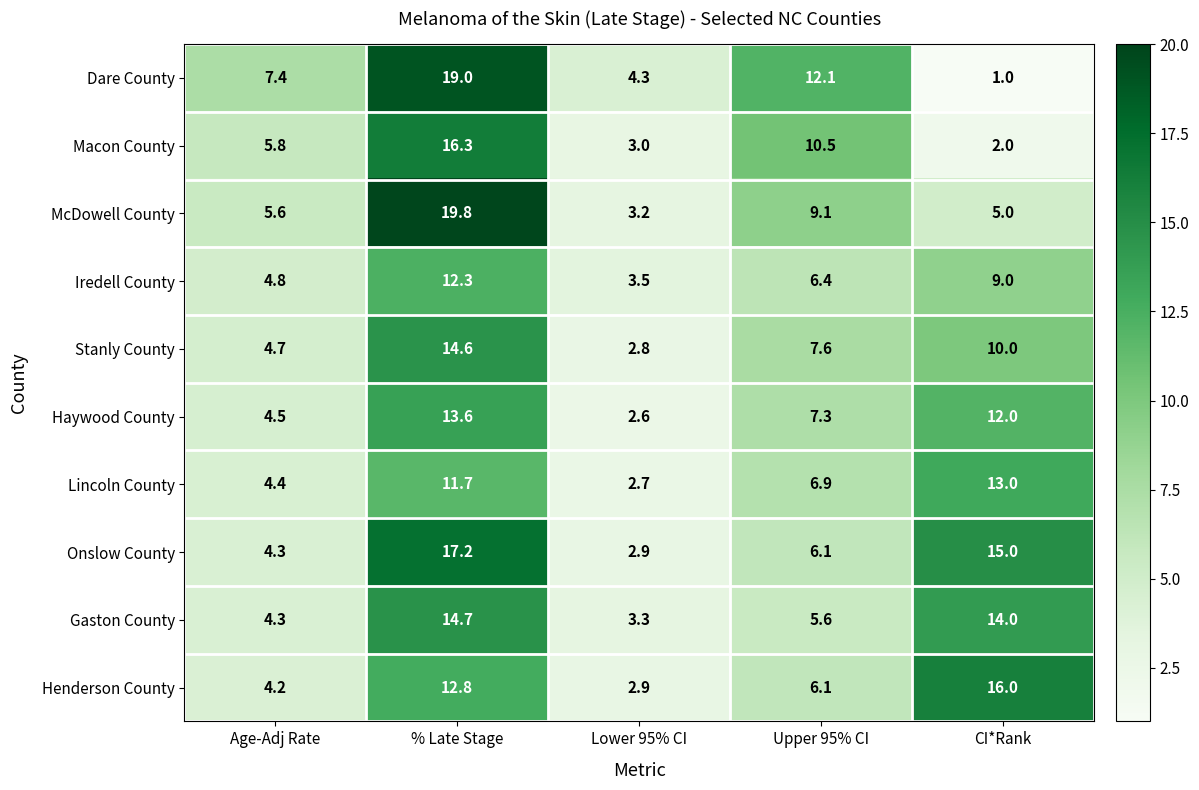

What is the sum of all Dare County values?

43.8